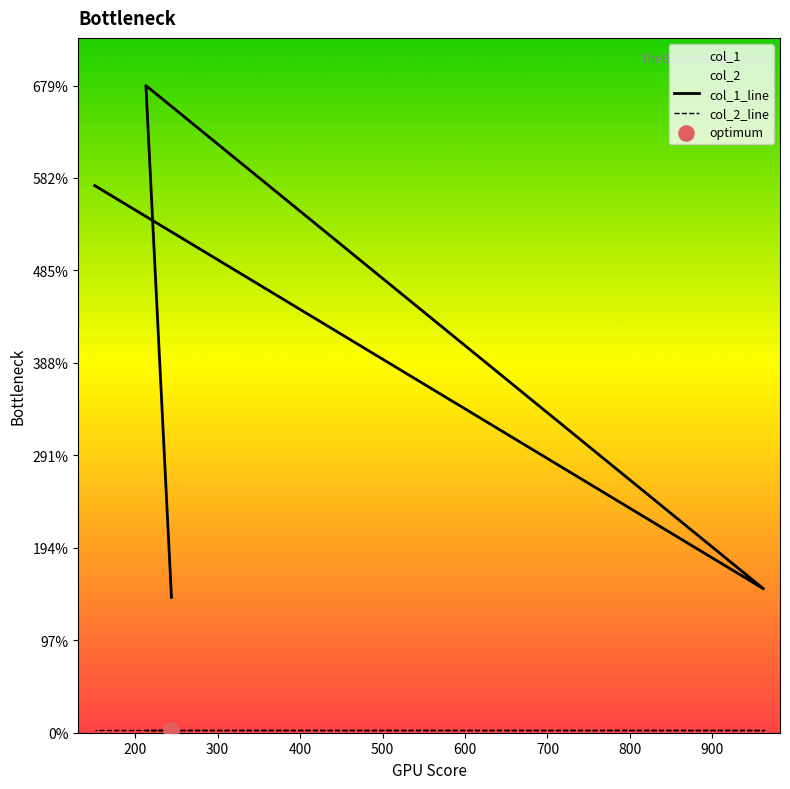

At how many categories does at least one series exceed 554?

2